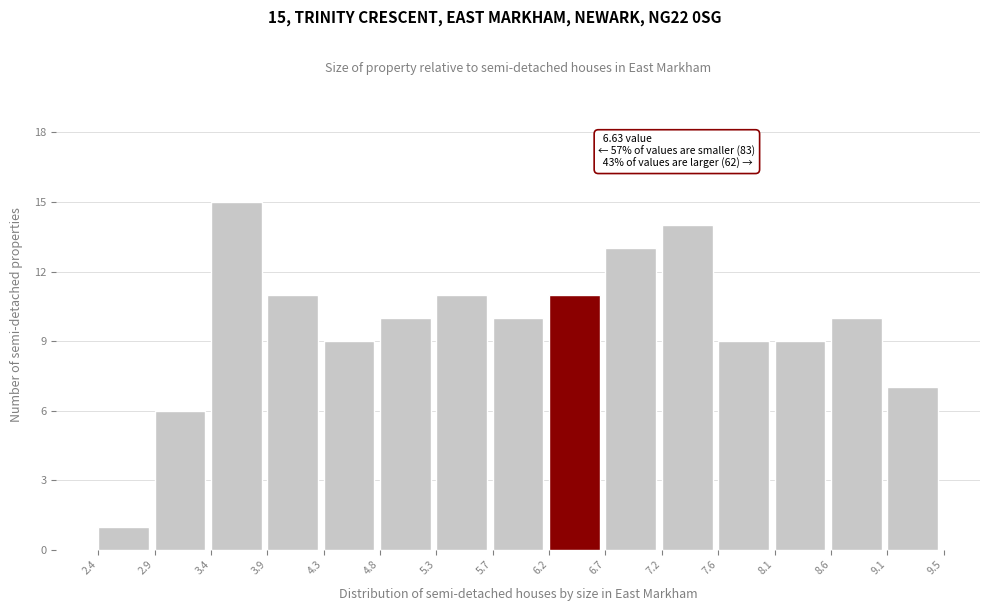

Over which range of the x-axis is the bar tallest?

3.4 to 3.9